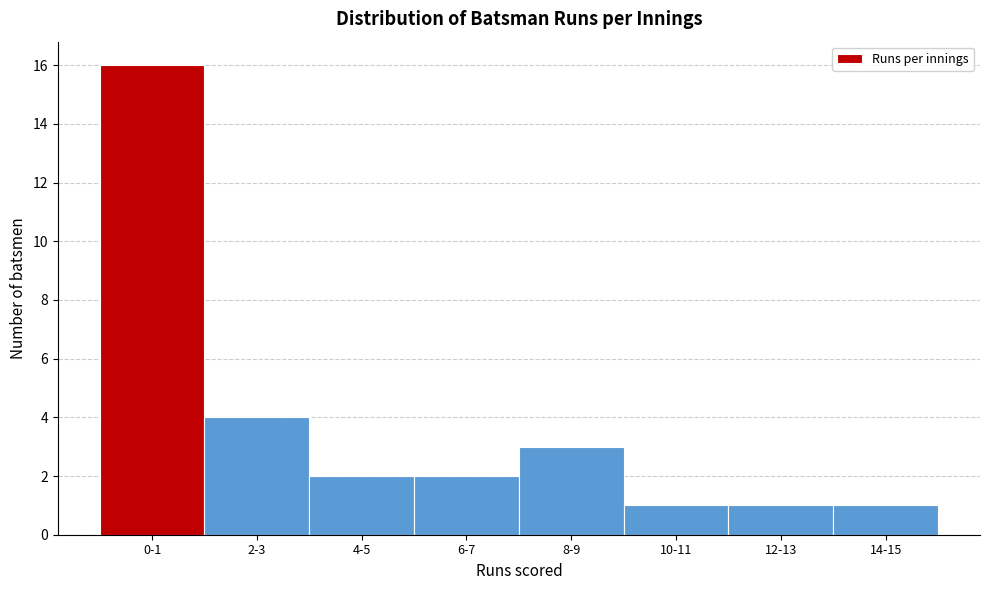

Reading right to left, list all the values displayed in this chart.

14-15=1	12-13=1	10-11=1	8-9=3	6-7=2	4-5=2	2-3=4	0-1=16